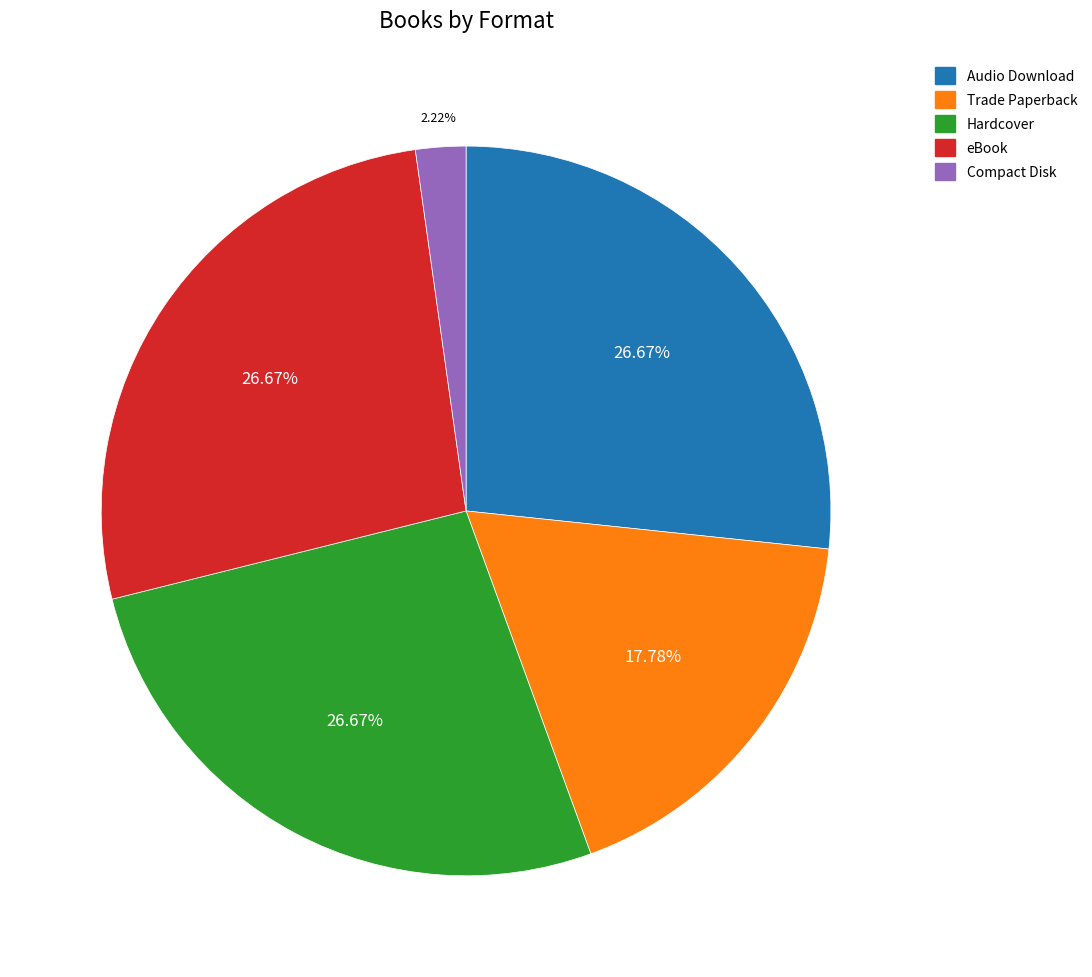

Which has a higher value, Compact Disk or Audio Download?

Audio Download